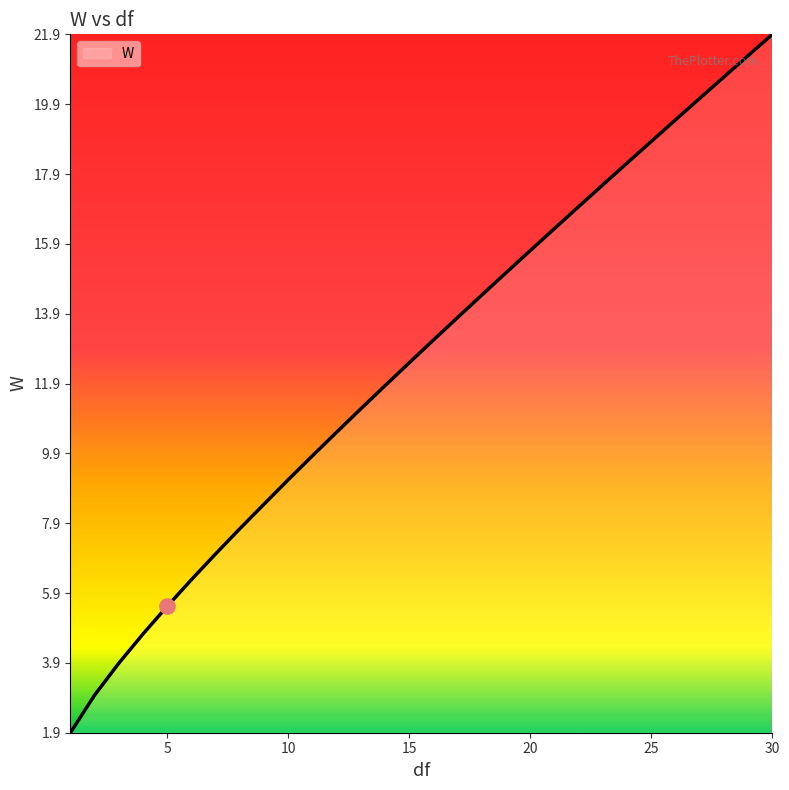

What is the difference between the maximum and minimum values?

20.0